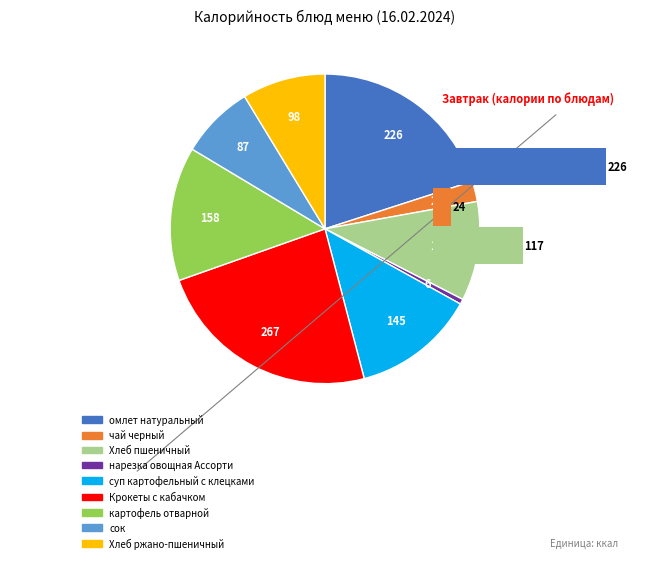

Is сок the majority of the pie?

No